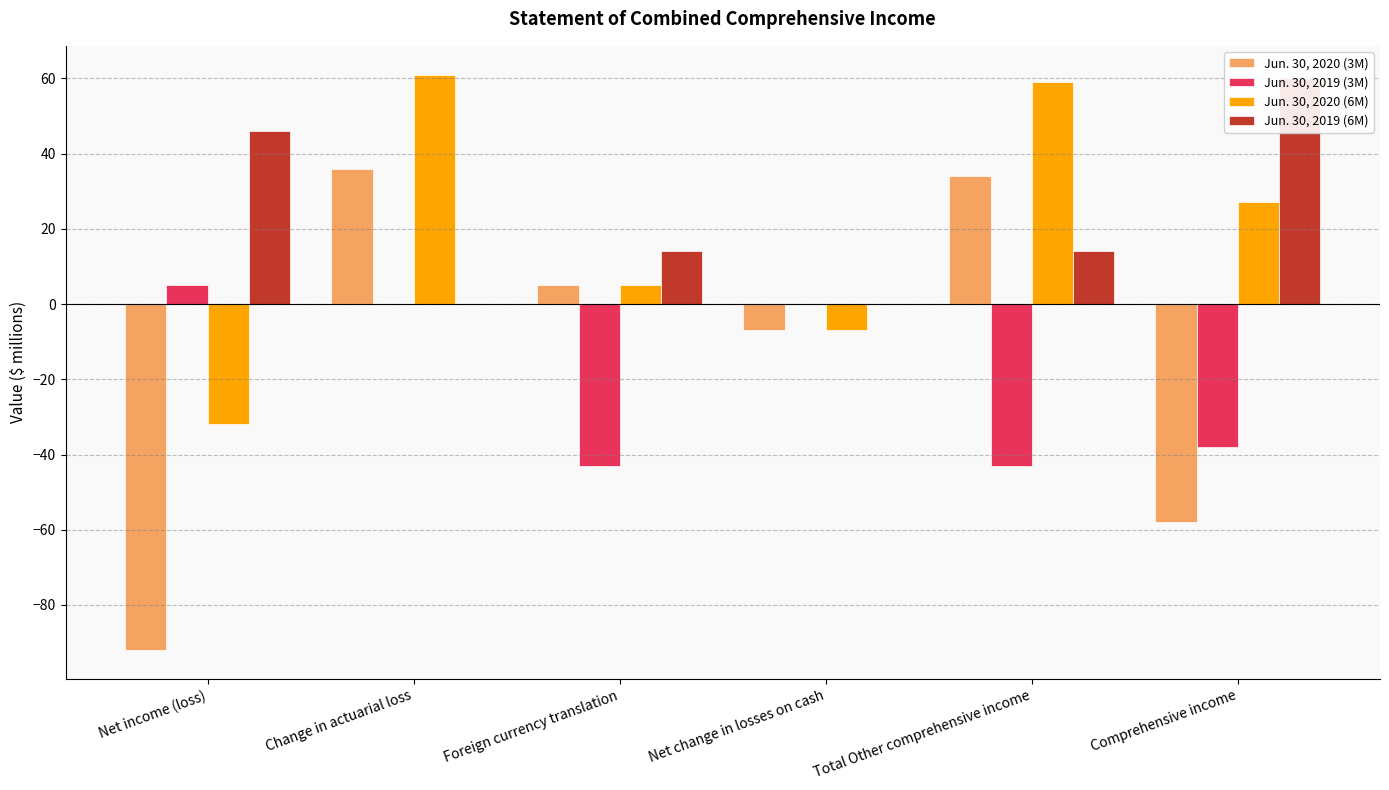

What is the difference between the second highest and minimum values in the Jun. 30, 2020 (3M) series?

126